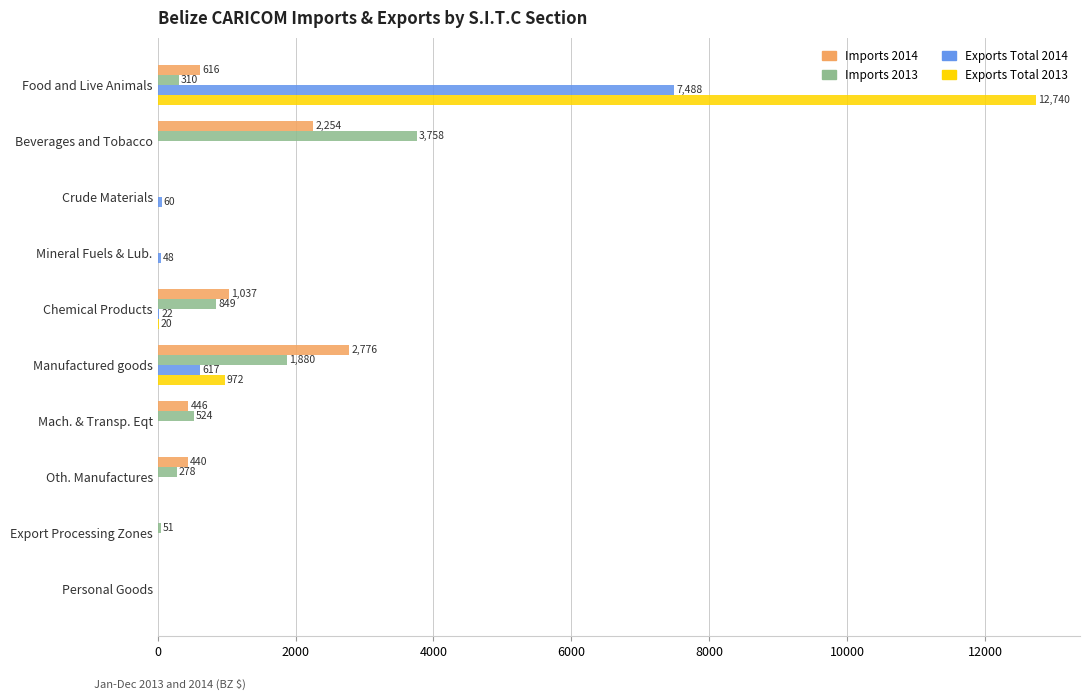

At which category does the chart reach its peak across all series?

Food and Live Animals